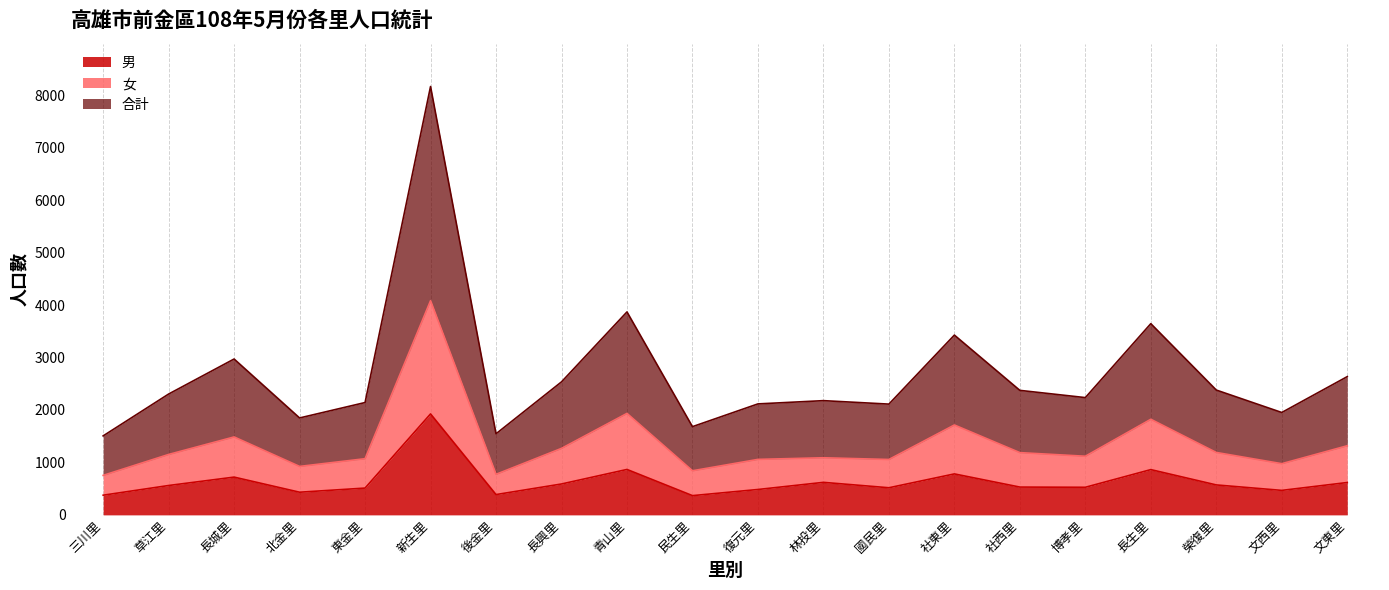

Where is the first local minimum for 男?

北金里